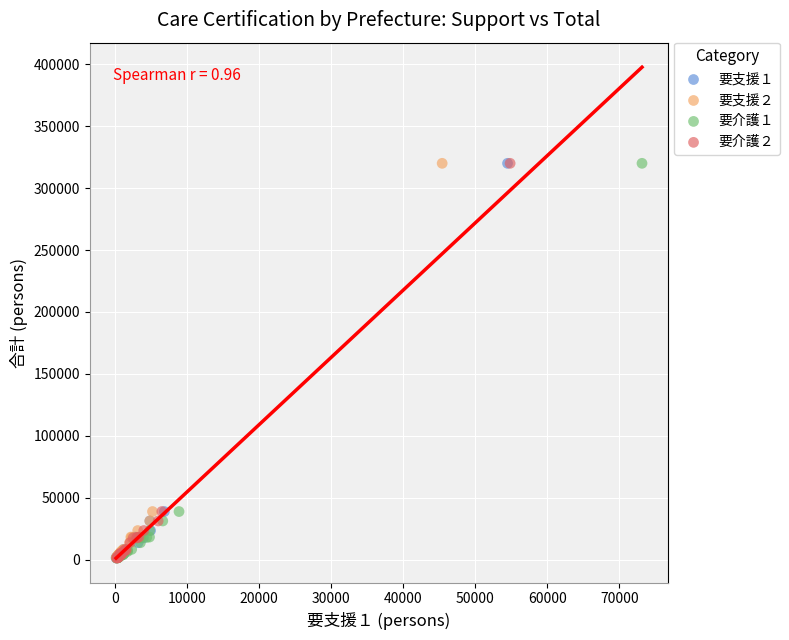

What are all the series names shown in the legend?

要支援１, 要支援２, 要介護１, 要介護２